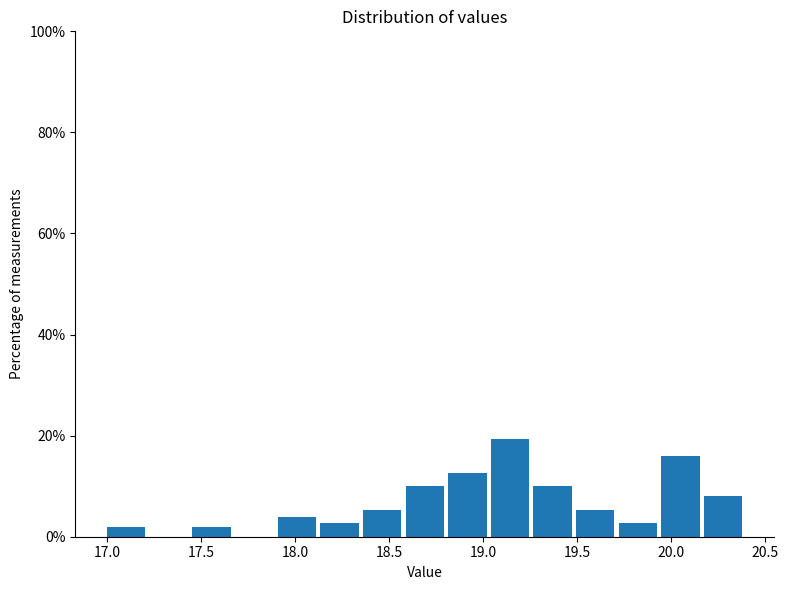

What is the height of the bar covering 19.70 to 19.95 on the x-axis? Neither the bar edges nor the heights are printed on the chart, so give them approximately, as read against the axes.

2